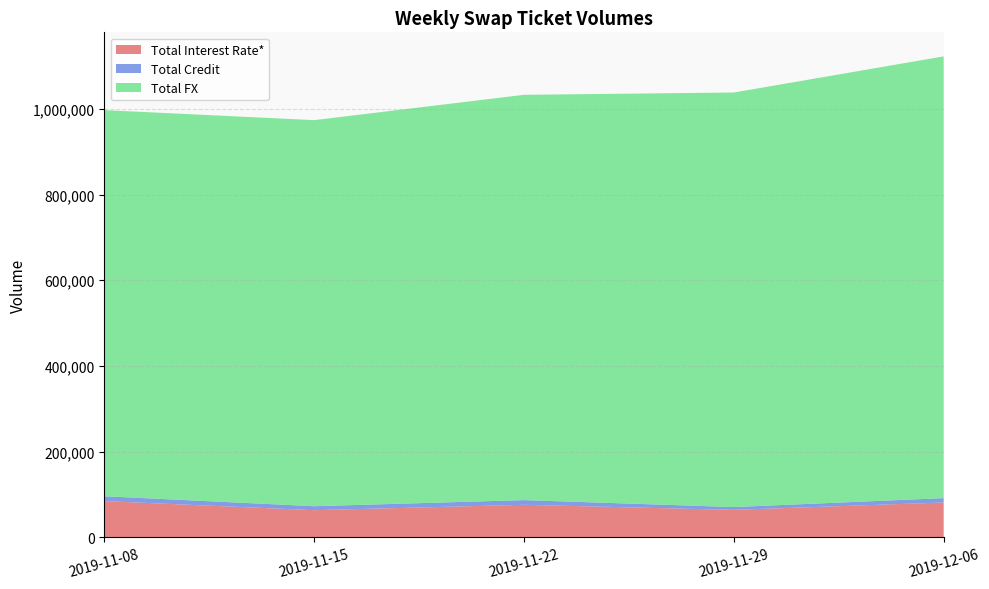

Reading right to left, what are all the values shown in this chart?

Total Interest Rate*: 2019-12-06=81137	2019-11-29=63918	2019-11-22=75738	2019-11-15=63167	2019-11-08=84389
Total Credit: 2019-12-06=10176	2019-11-29=6566	2019-11-22=10935	2019-11-15=9285	2019-11-08=11311
Total FX: 2019-12-06=1031157	2019-11-29=967642	2019-11-22=946086	2019-11-15=901177	2019-11-08=901367